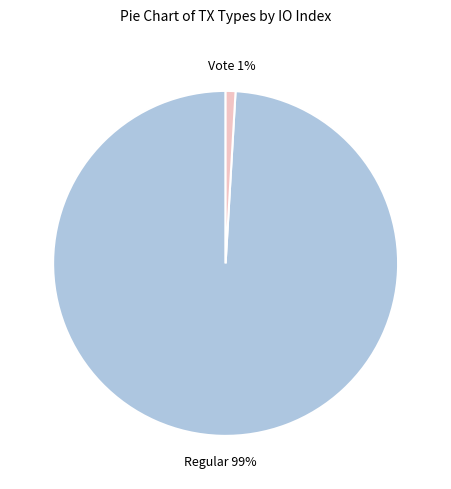

Between Vote and Regular, which is larger?

Regular